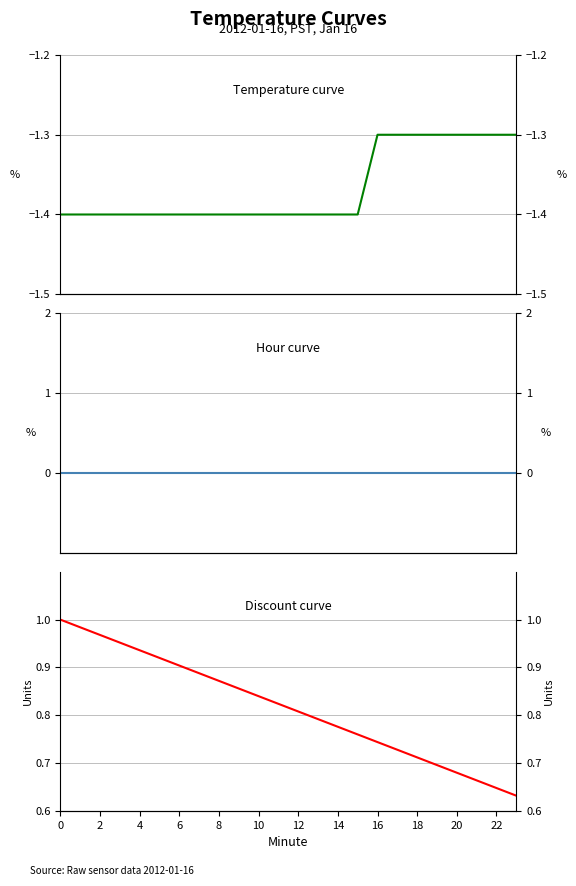

What is the difference between the maximum and second lowest values in the Temperature (°C) series?

0.1